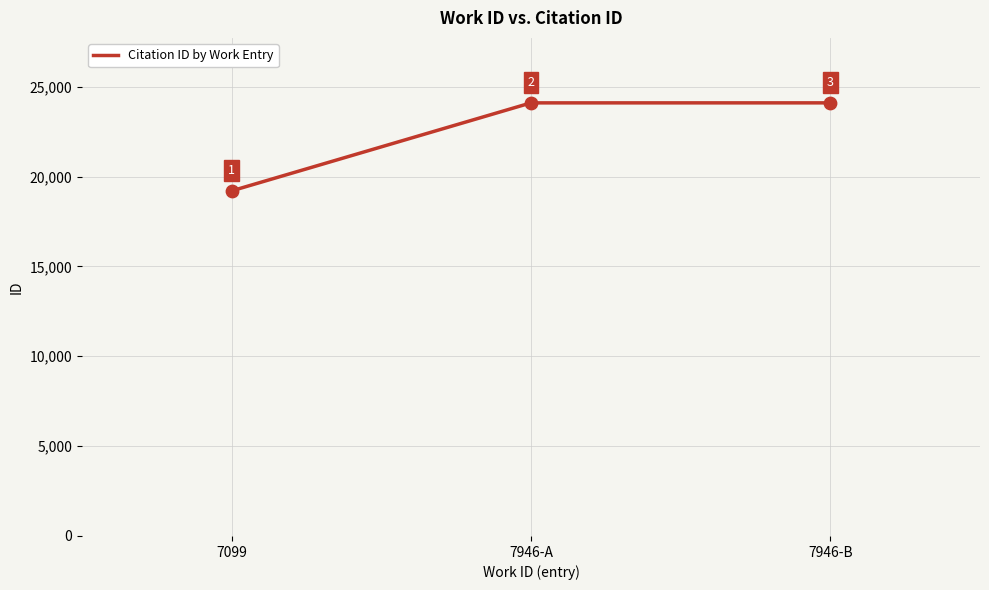

Which has a higher value, 7946-A or 7099?

7946-A